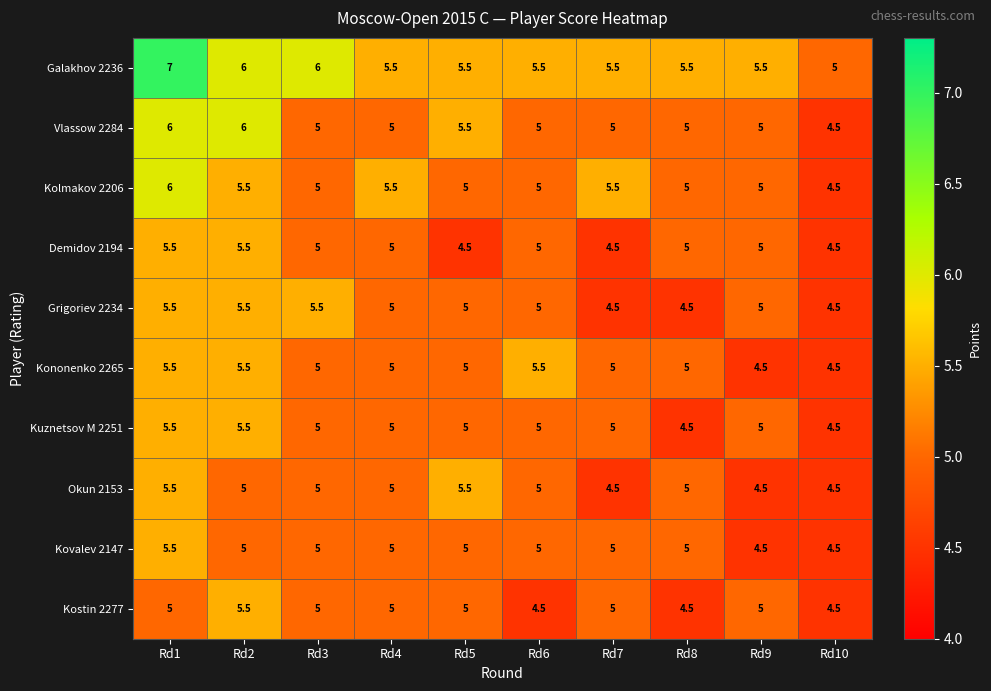

What is the difference between the Galakhov 2236 values at Rd4 and Rd3?

0.5